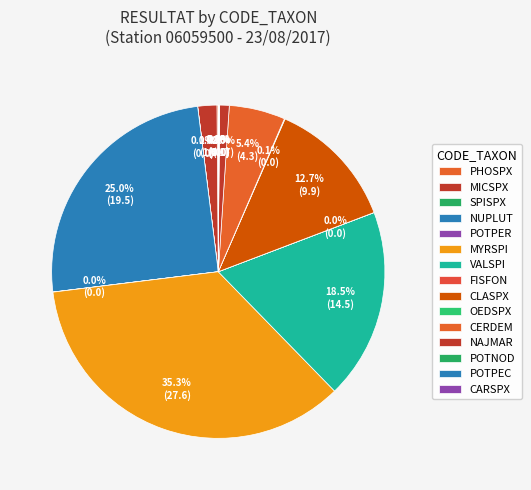

Which category has the smallest portion of the pie?

PHOSPX